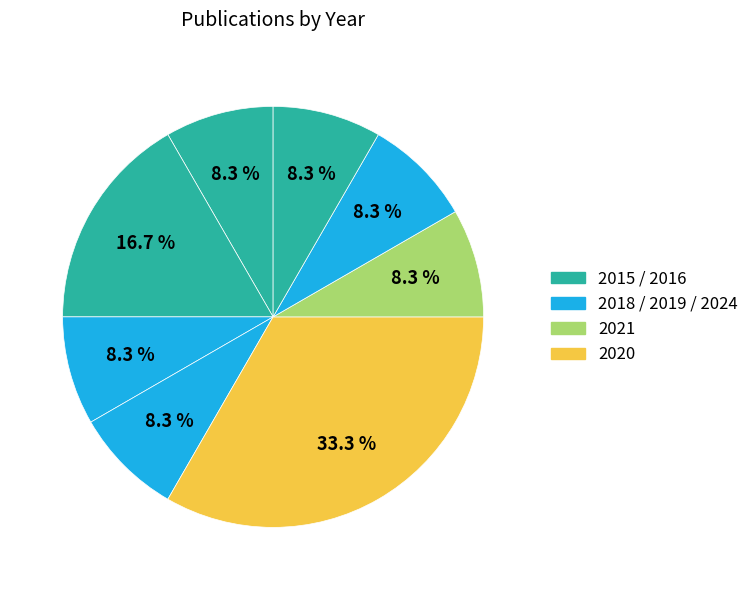

How many segments does this pie chart have?

8